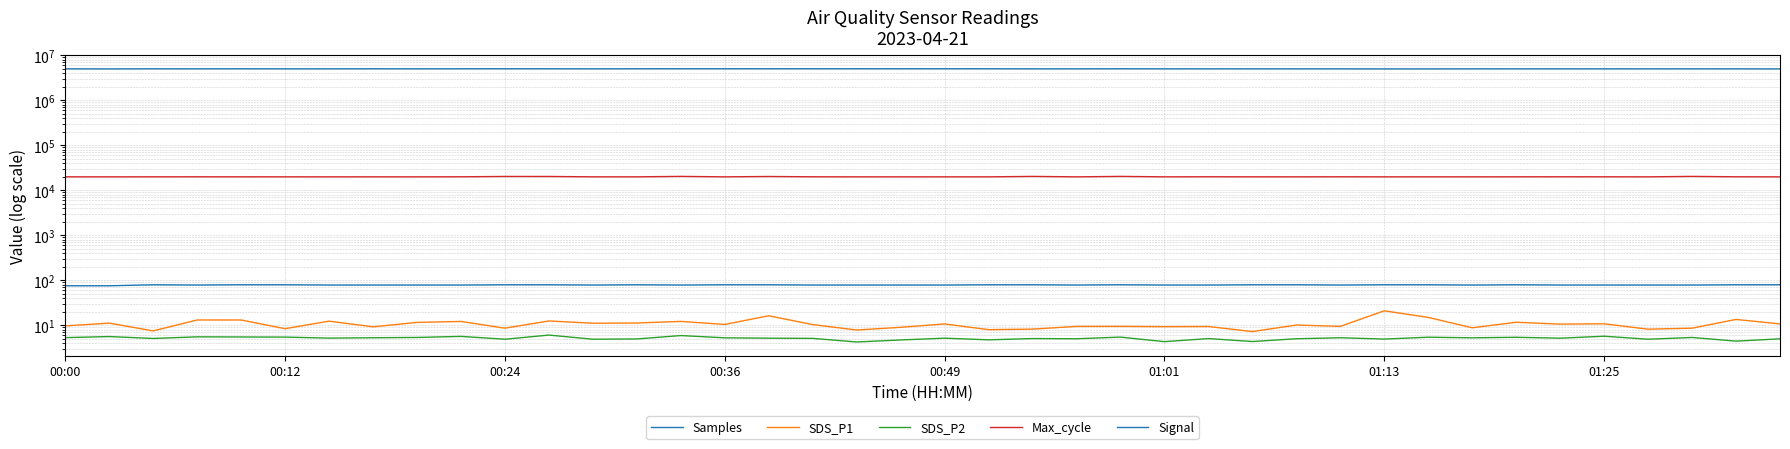

Rank the series by their maximum value, from lowest to highest.

SDS_P2, SDS_P1, Signal, Max_cycle, Samples